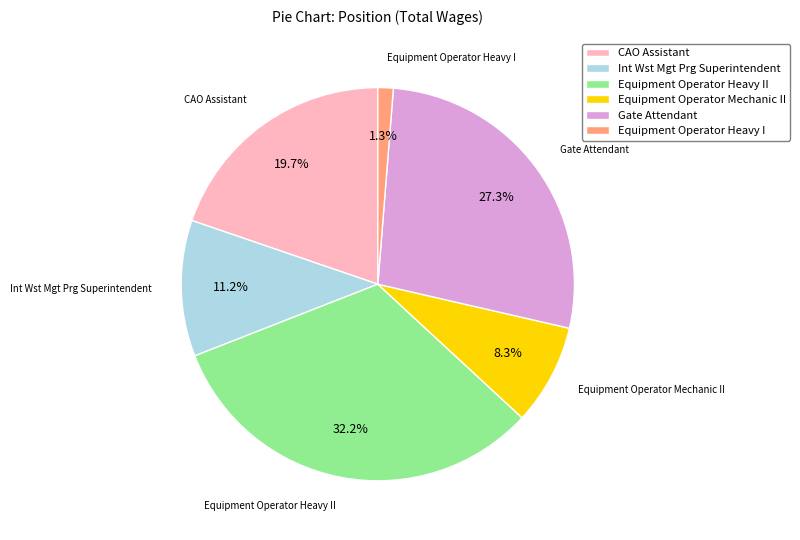

What is the total percentage of CAO Assistant and Int Wst Mgt Prg Superintendent?

30.9%